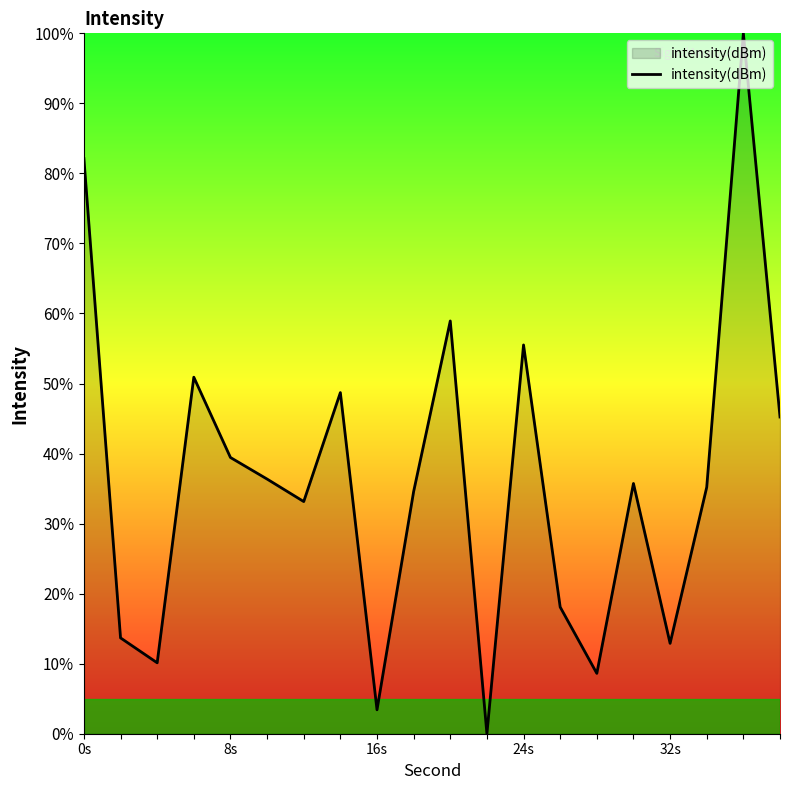

What is the greatest value displayed?

100.0